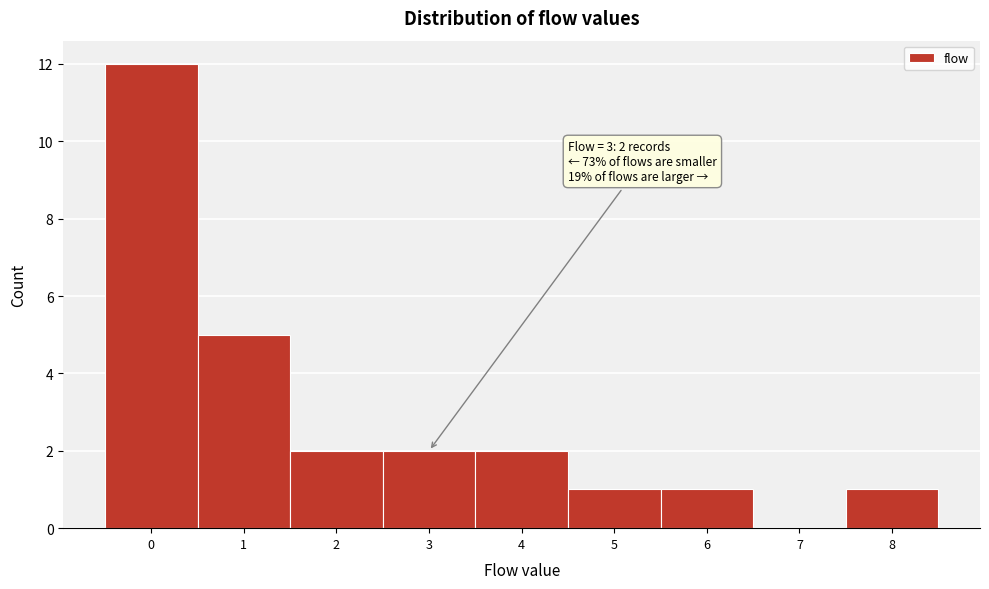

Over which range of the x-axis is the bar tallest?

-0.5 to 0.5